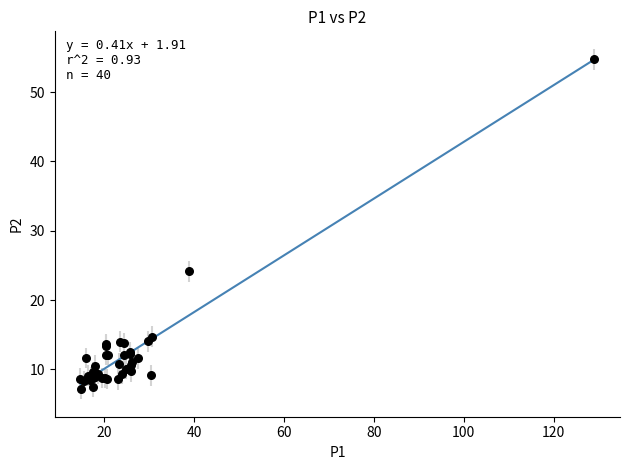

What Y value in the scatter plot is closest to 30?

24.1